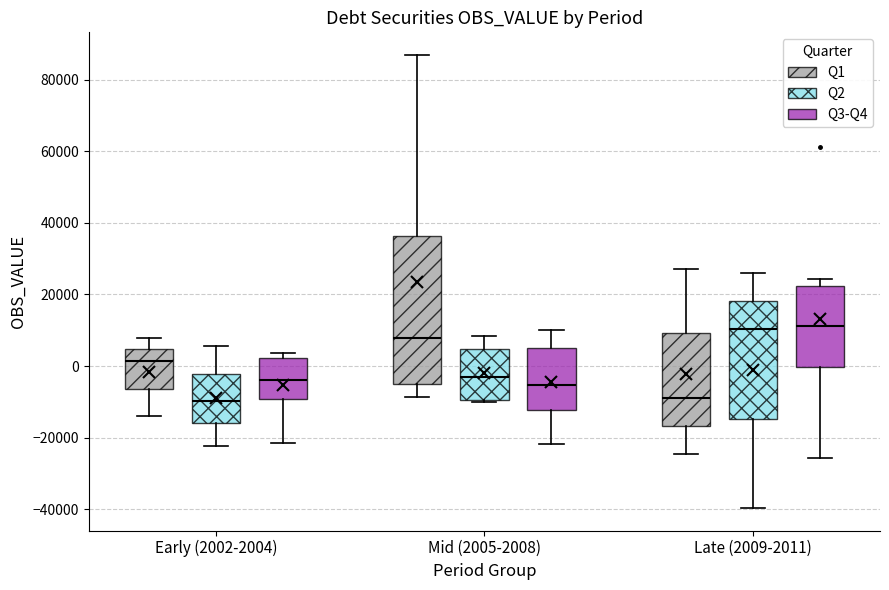

Reading left to right, transcribe this box plot: for each box, give where its median line is, the range the box spans, and where its two whiskers end, as read against the y-axis. The values are not printed on the chart, so give them approximately, as read against the axis.

Early (2002-2004) (Q1): median 2000, box -6000 to 4000, whiskers -14000 to 8000
Early (2002-2004) (Q2): median -10000, box -16000 to -2000, whiskers -22000 to 6000
Early (2002-2004) (Q3-Q4): median -4000, box -10000 to 2000, whiskers -22000 to 4000
Mid (2005-2008) (Q1): median 8000, box -4000 to 36000, whiskers -8000 to 86000
Mid (2005-2008) (Q2): median -2000, box -10000 to 4000, whiskers -10000 to 8000
Mid (2005-2008) (Q3-Q4): median -6000, box -12000 to 6000, whiskers -22000 to 10000
Late (2009-2011) (Q1): median -8000, box -16000 to 10000, whiskers -24000 to 28000
Late (2009-2011) (Q2): median 10000, box -14000 to 18000, whiskers -40000 to 26000
Late (2009-2011) (Q3-Q4): median 12000, box 0 to 22000, whiskers -26000 to 24000